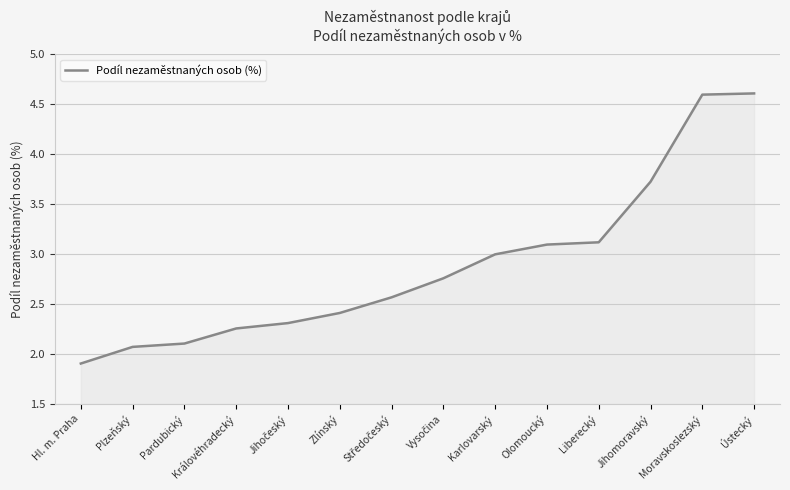

How many lines are shown in the chart?

1